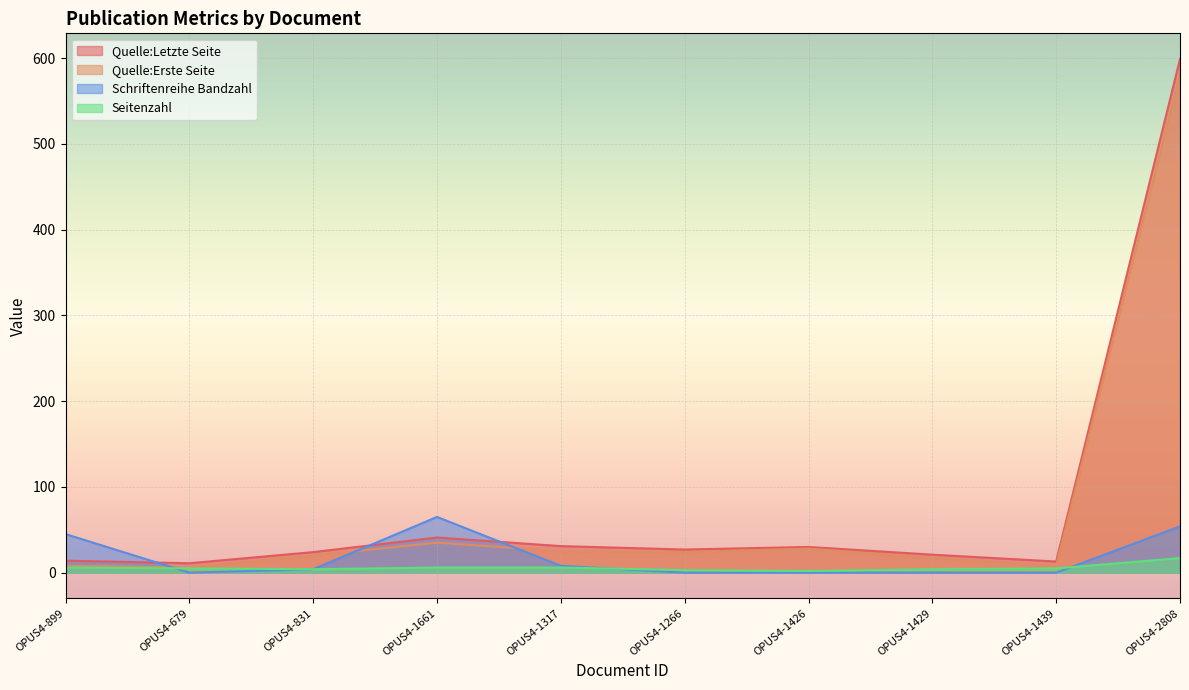

List the labels in order of Schriftenreihe Bandzahl value, largest first.

OPUS4-1661, OPUS4-2808, OPUS4-899, OPUS4-1317, OPUS4-831, OPUS4-679, OPUS4-1266, OPUS4-1426, OPUS4-1429, OPUS4-1439